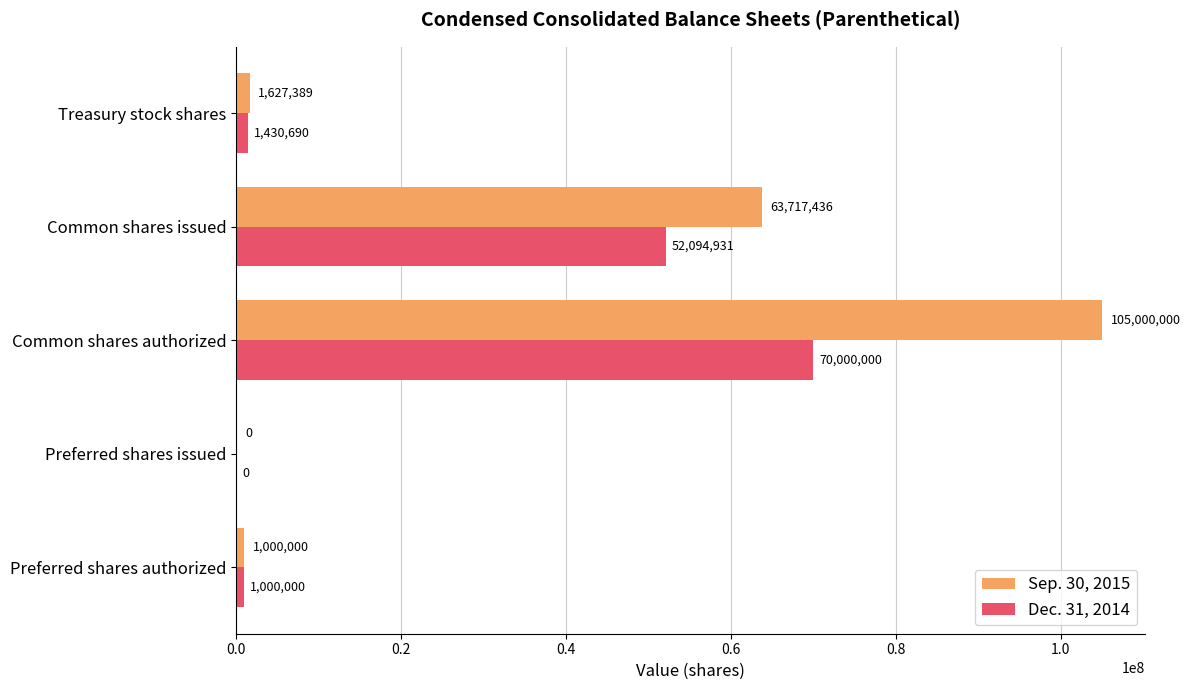

What is the sum of all Sep. 30, 2015 values?

171344825